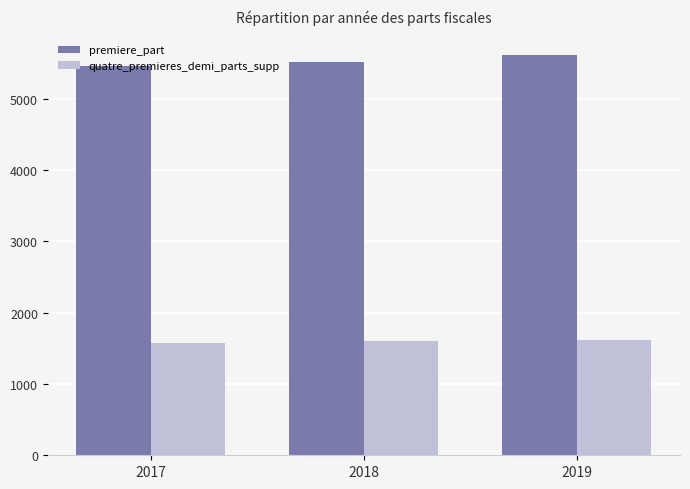

Rank the series by their average value, from highest to lowest.

premiere_part, quatre_premieres_demi_parts_supp